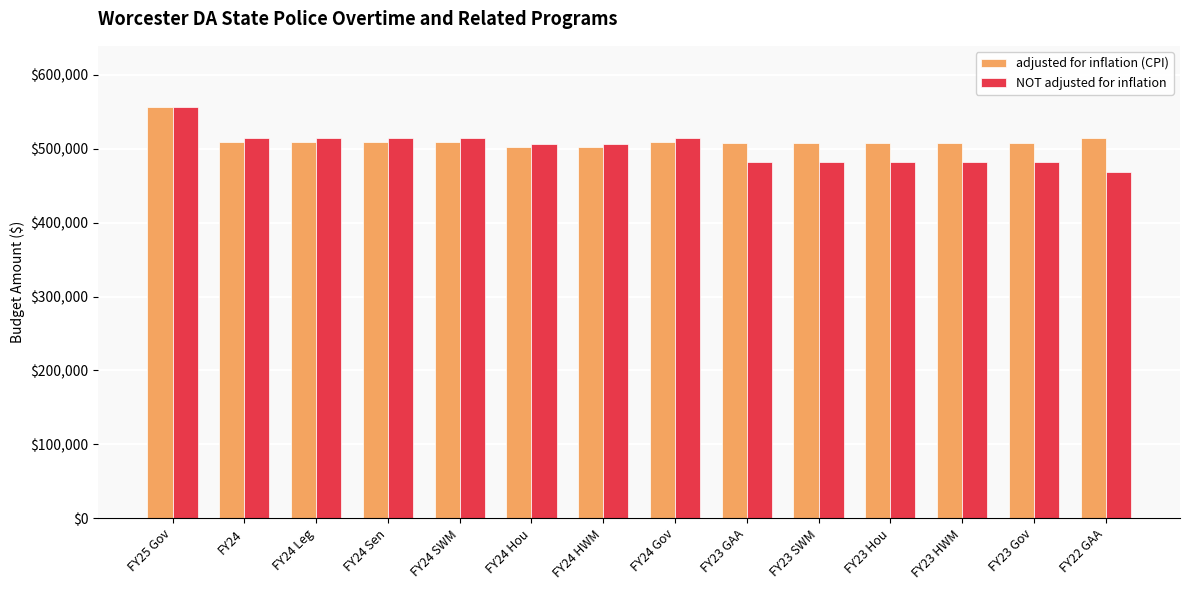

Where does the NOT adjusted for inflation series first go above 506566?

FY25 Gov